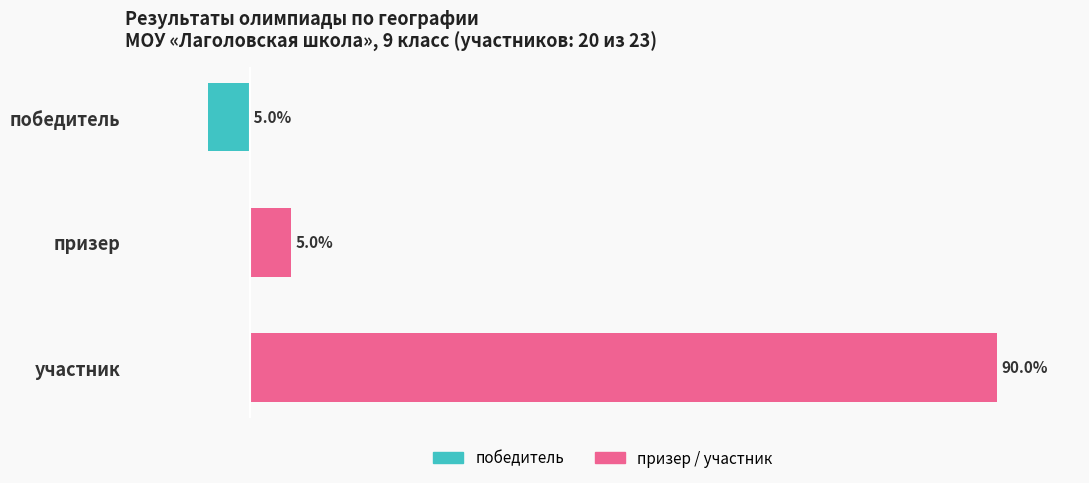

True or false: призер / участник has a value of 18 at участник.

False